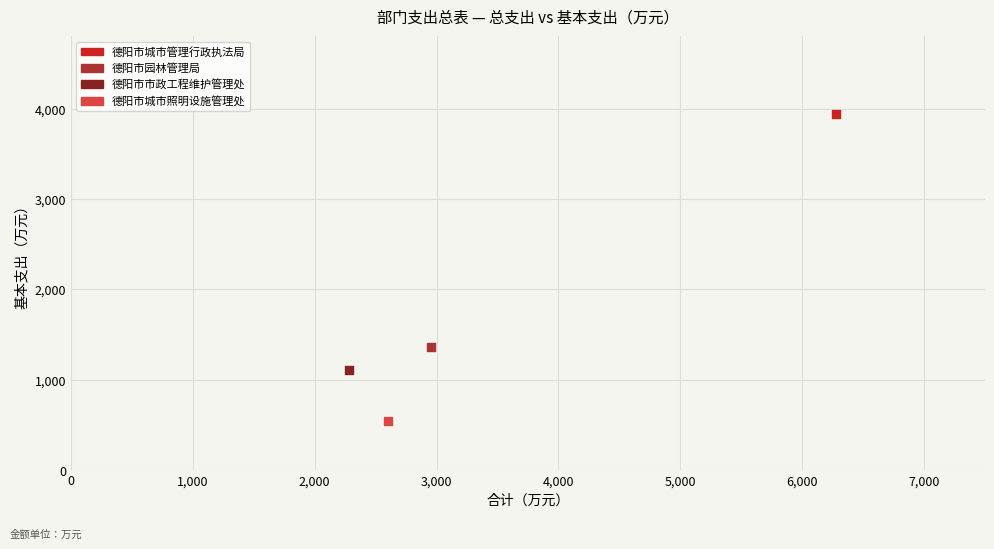

Which series reaches the minimum Y coordinate?

德阳市城市照明设施管理处